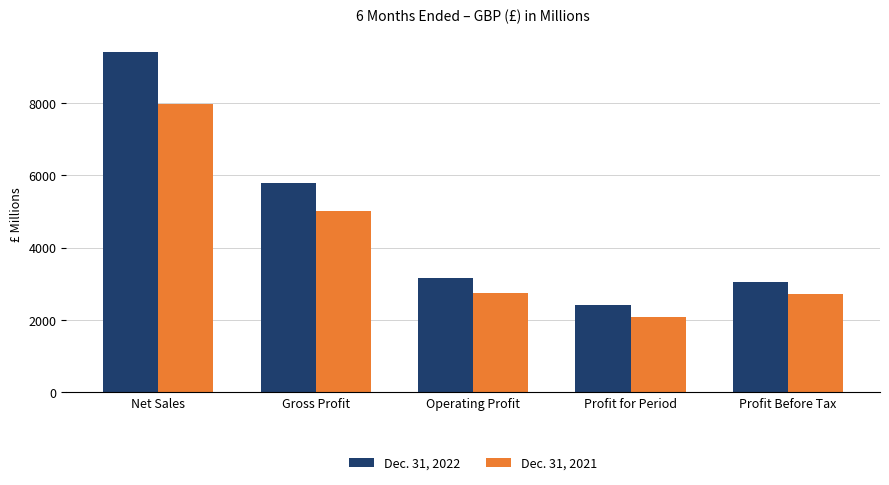

Does the chart contain any negative values?

No